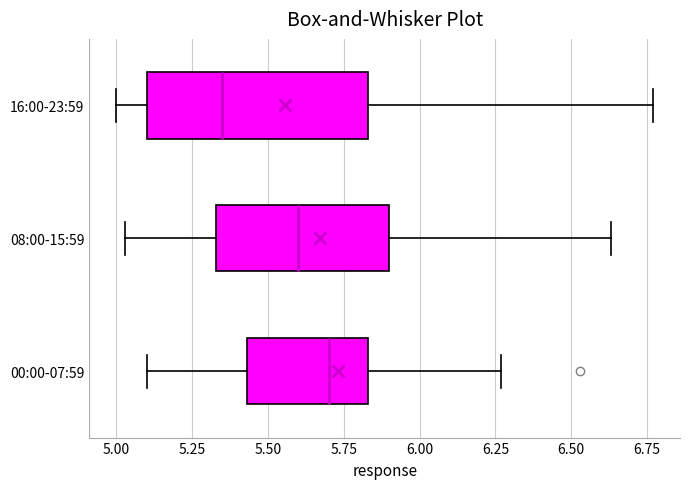

Which box is the widest, from its left edge to its right edge?

16:00-23:59